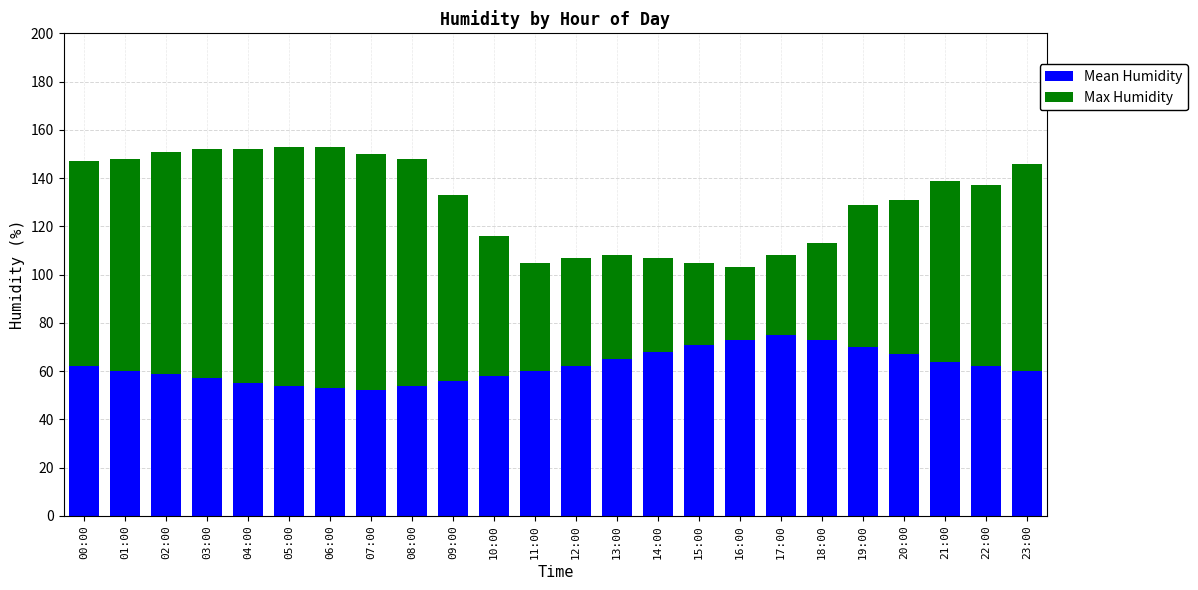

What is the total value across all series at 21:00?

139